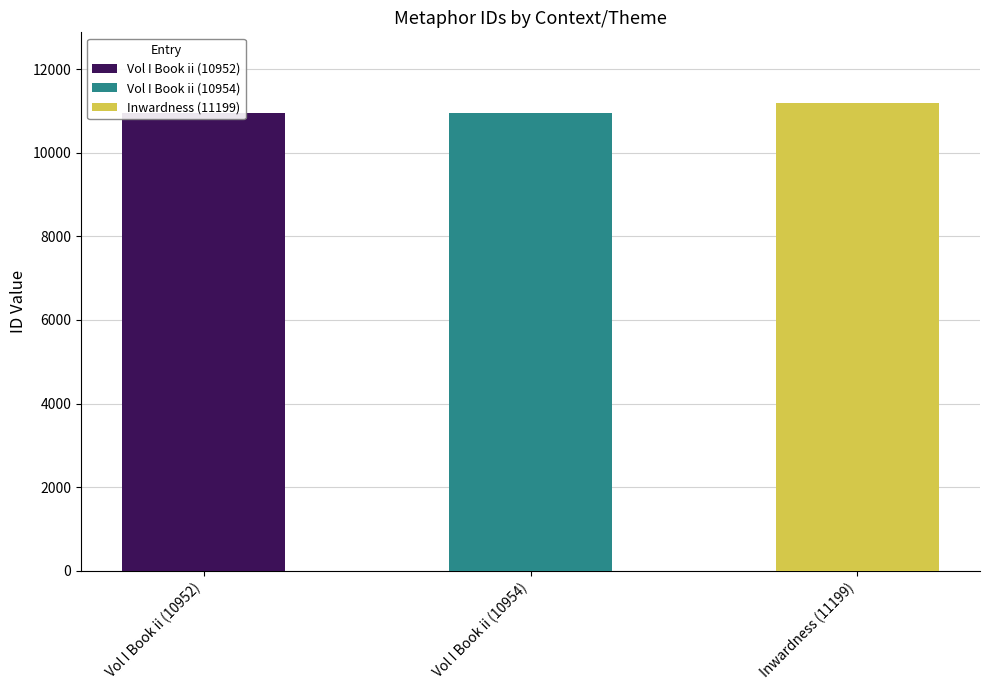

At which category does the chart reach its minimum across all series?

Vol I Book ii (10952)